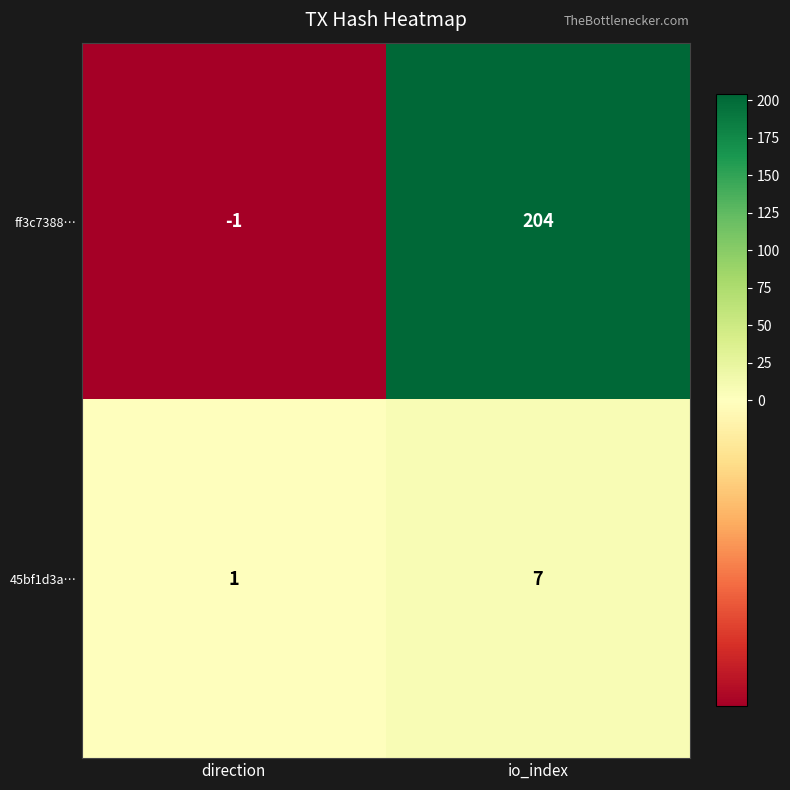

What is the total value across all series at io_index?

211